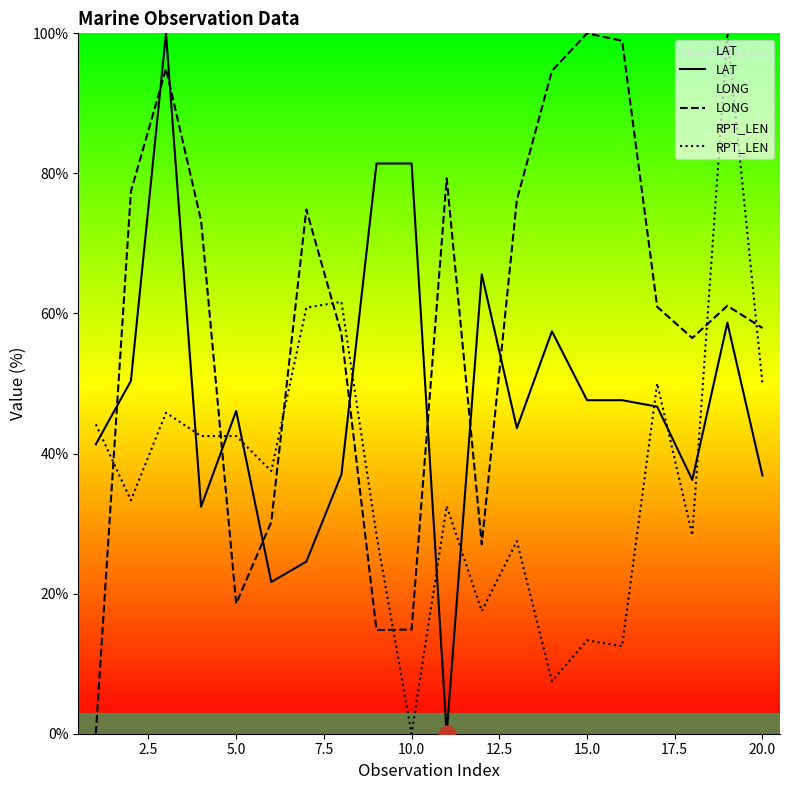

Which series has the largest total across all categories?

LONG